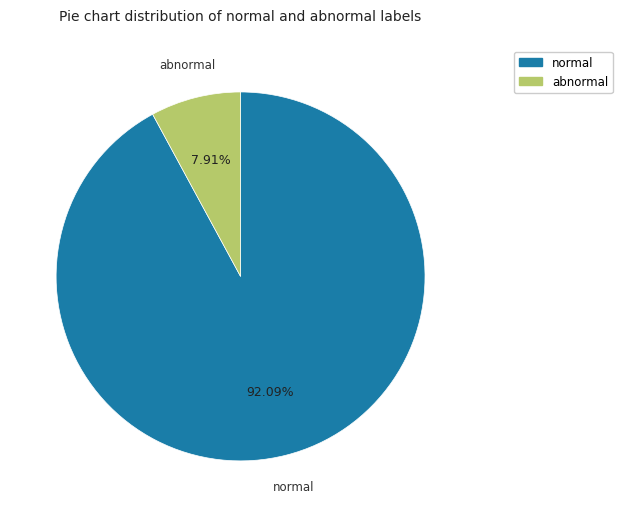

How many slices are in this pie chart?

2